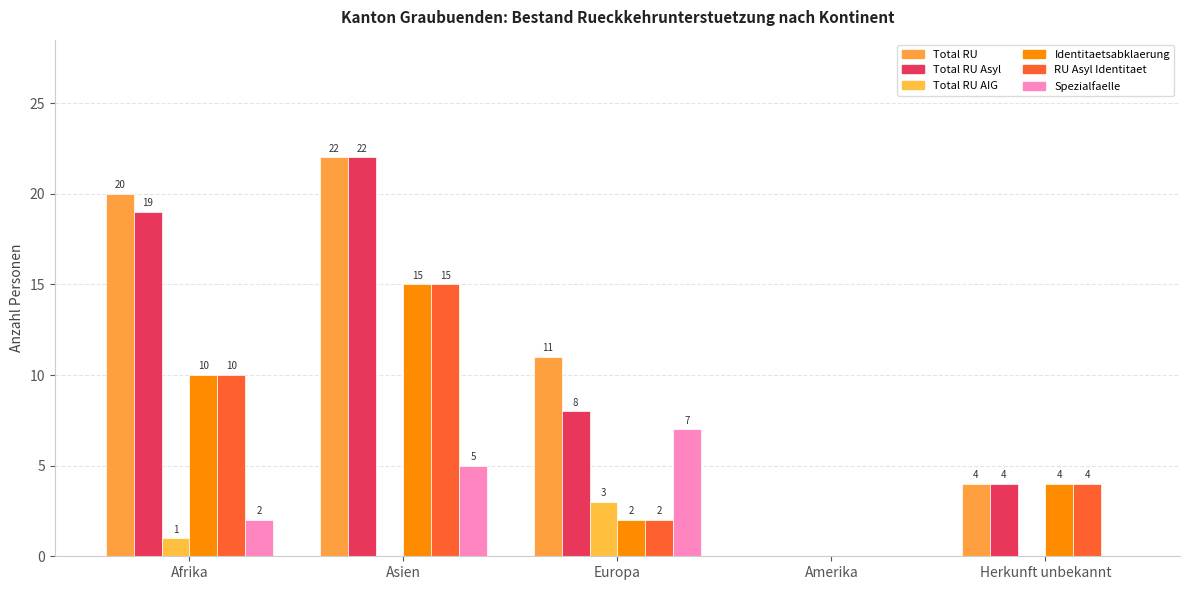

Are the bars grouped side by side (vs. stacked)?

Yes